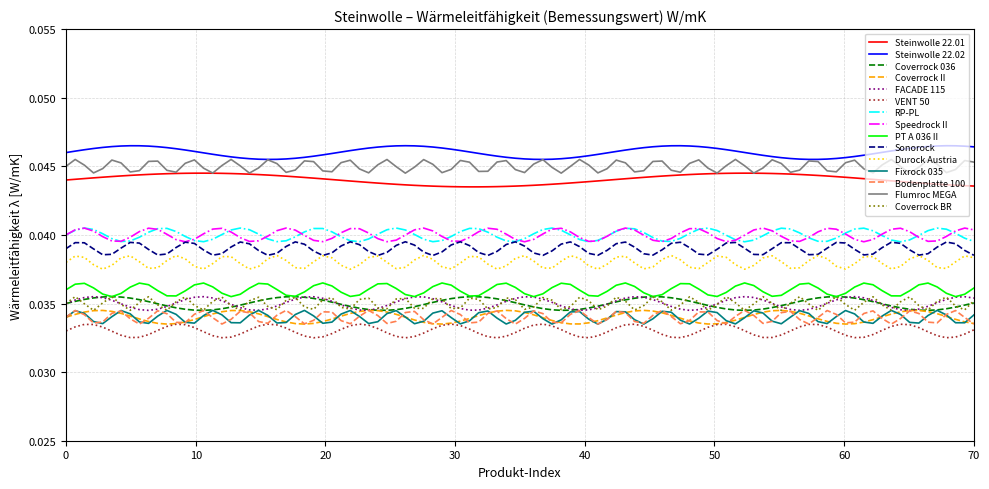

True or false: Sonorock and Steinwolle 22.01 intersect in this chart.

False